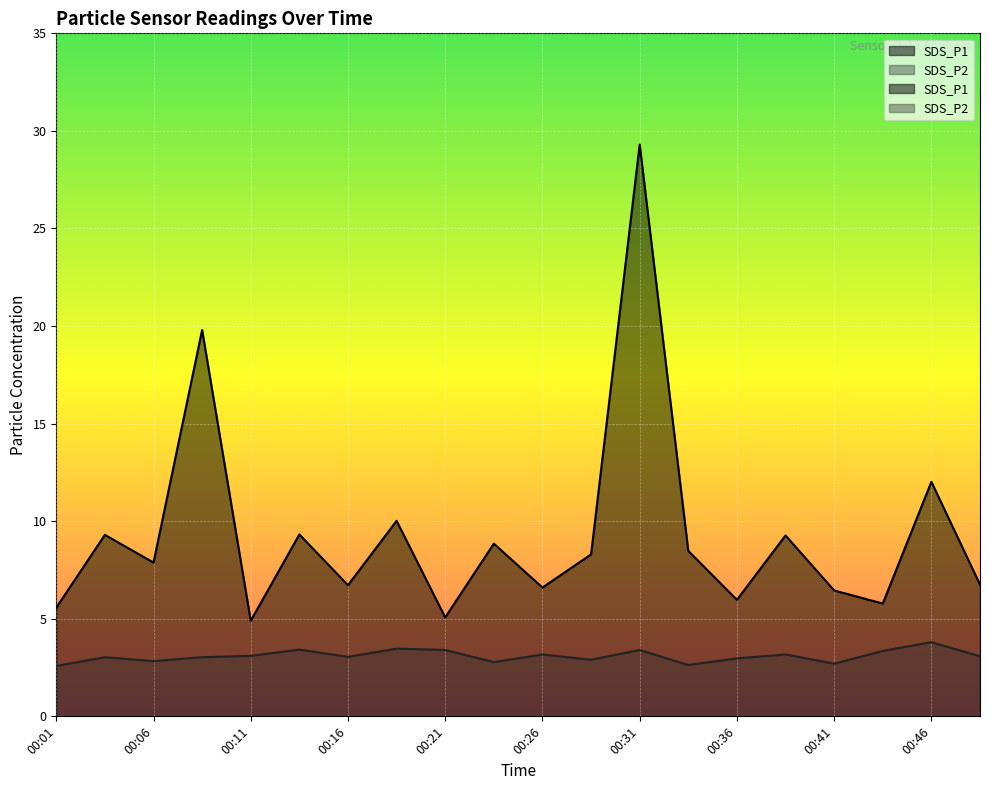

What is the value of the SDS_P1 point at the 1st from the left?

5.6